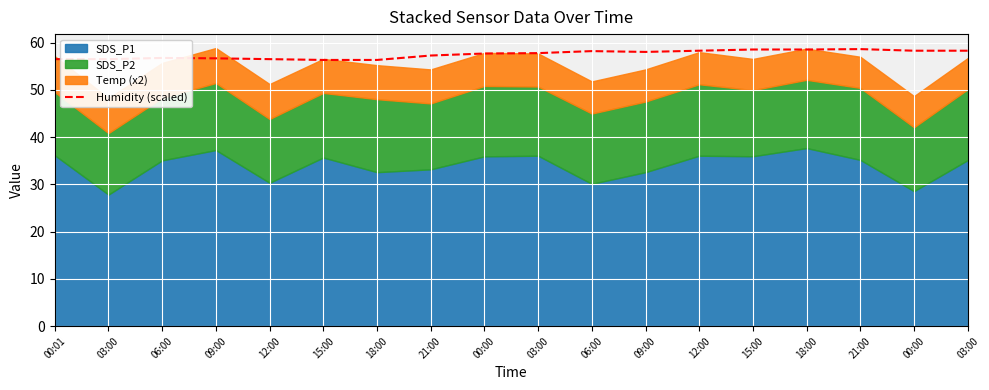

Count the number of categories in the chart.

18